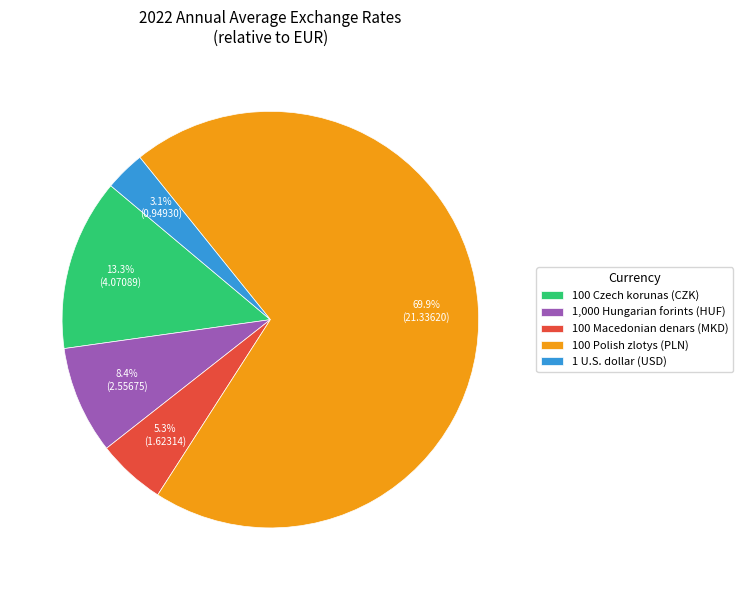

What is the ratio of the value at 1,000 Hungarian forints (HUF) to the value at 100 Macedonian denars (MKD)?

1.6